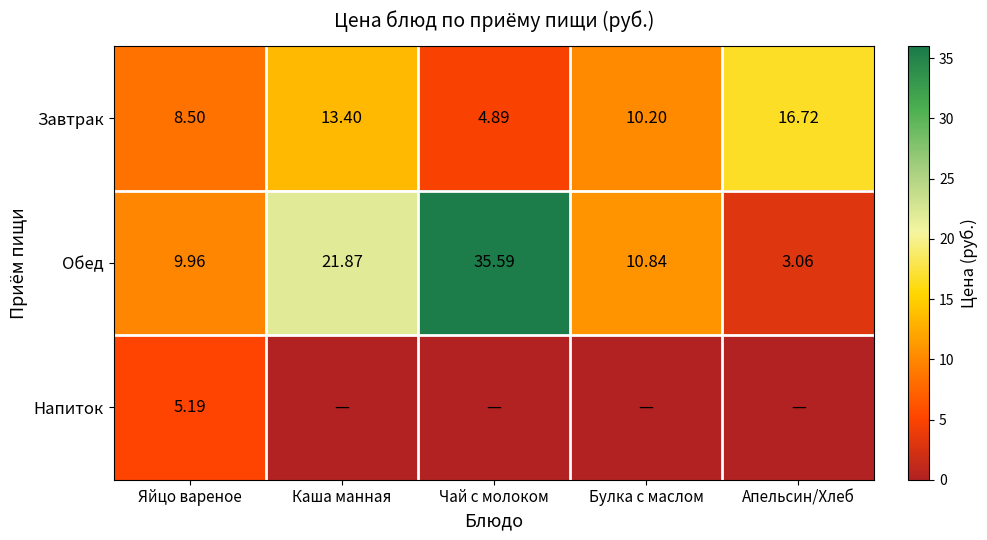

How many categories are shown in the chart?

5